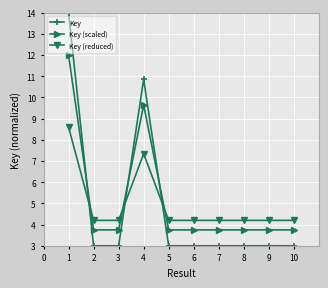

What are all the series names shown in the legend?

Key, Key (scaled), Key (reduced)